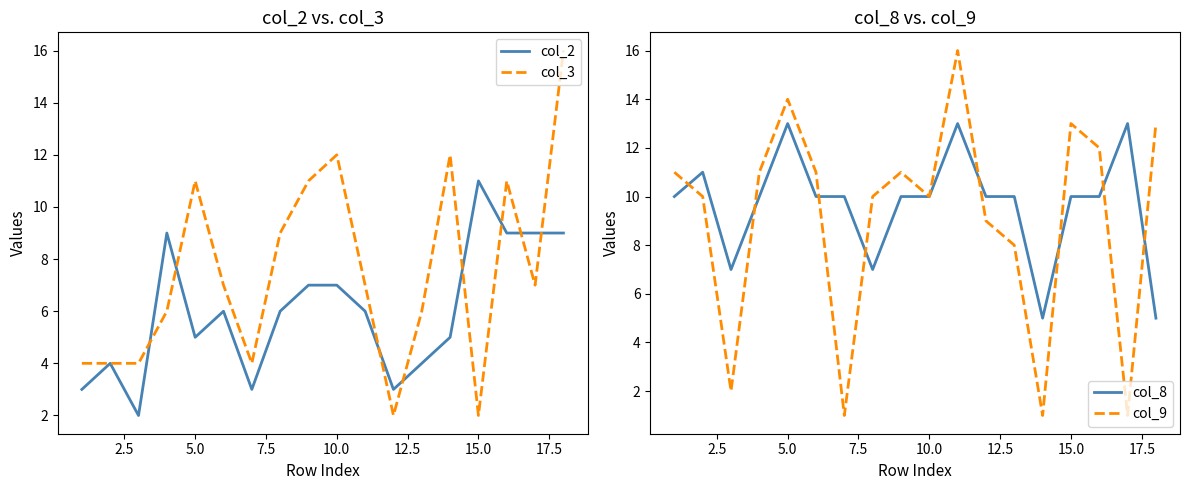

Which category has the highest value in the col_2 series?

15.0